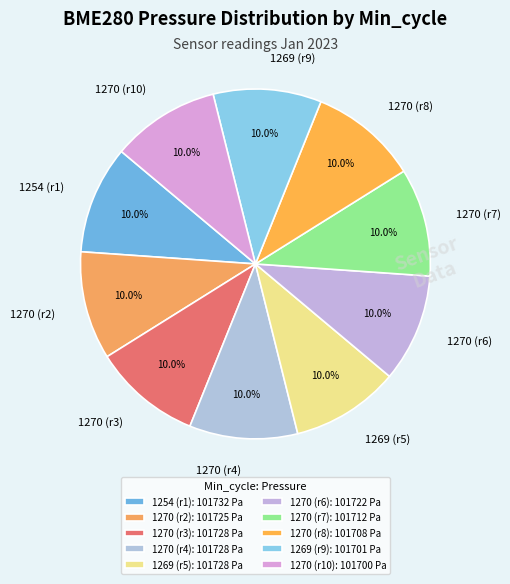

Combined, do 1270 (r7) and 1254 (r1) account for over 50%?

No